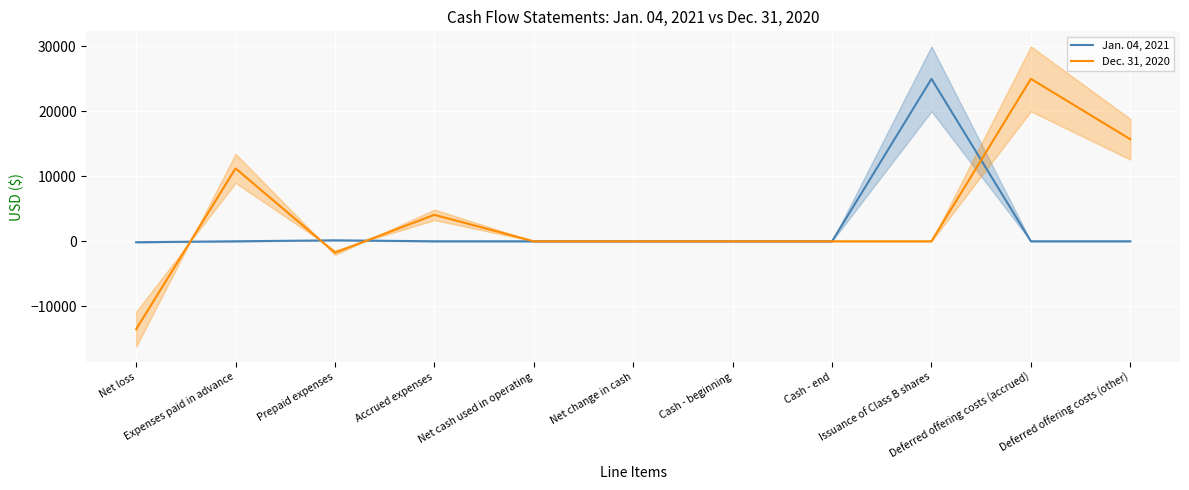

List the series in order of their peak value, lowest first.

Jan. 04, 2021, Dec. 31, 2020